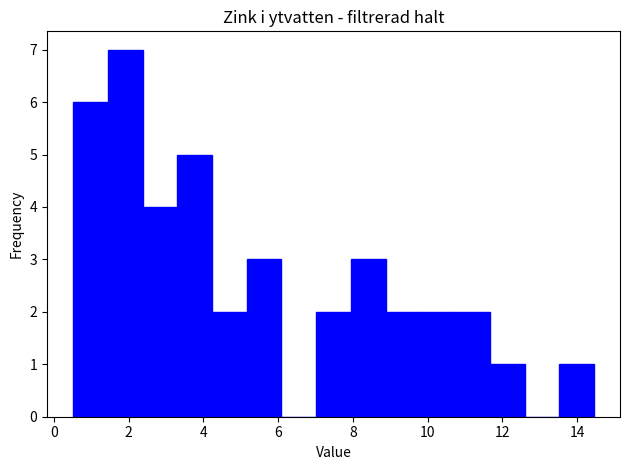

Which range on the x-axis has the tallest bar?

1.4 to 2.4